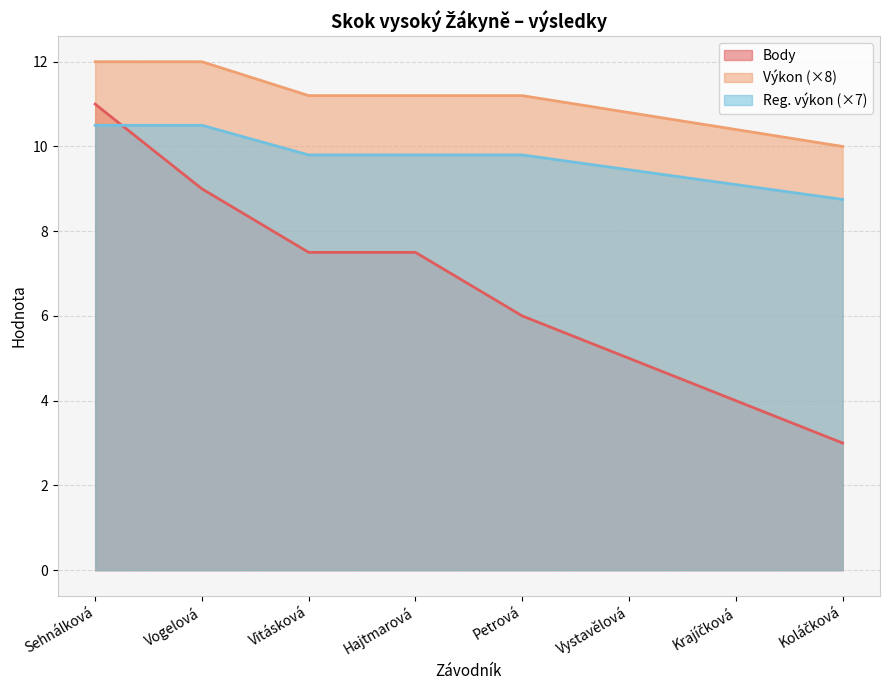

How many values in the Reg. výkon series exceed 9?

7